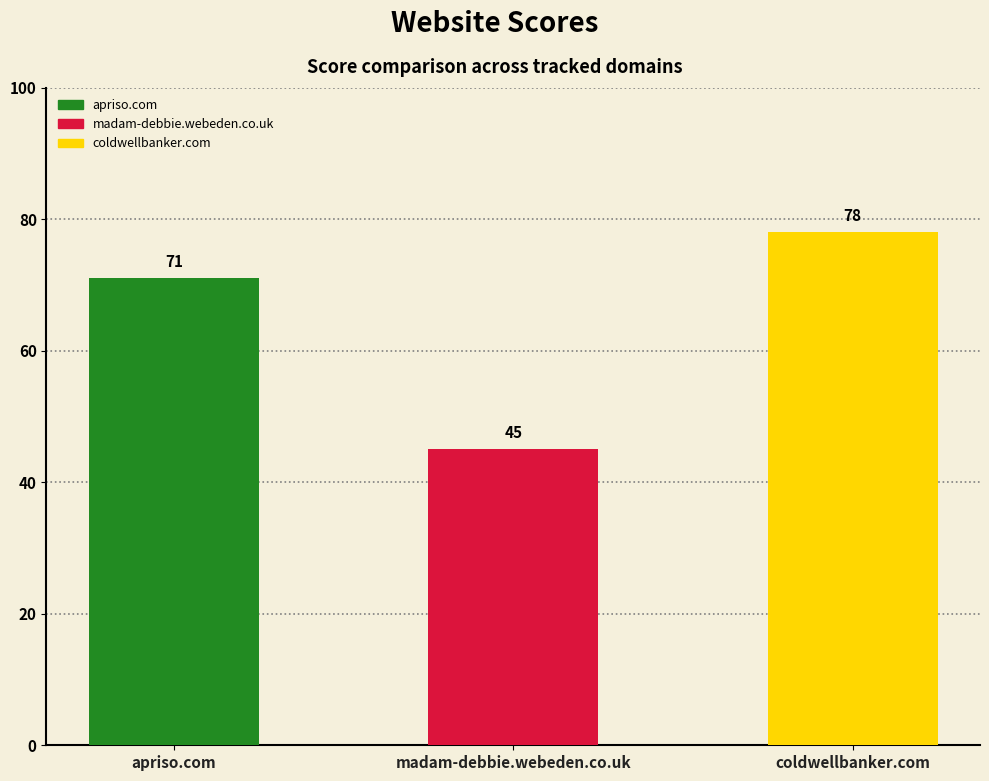

Rank the categories by value from highest to lowest.

coldwellbanker.com, apriso.com, madam-debbie.webeden.co.uk